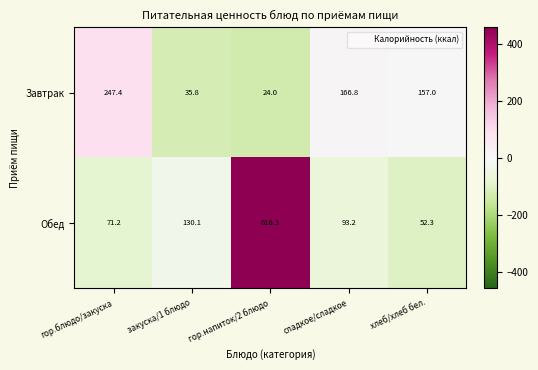

Reading right to left, list all the values displayed in this chart.

Завтрак: 157.0	166.8	24.0	35.8	247.4
Обед: 52.3	93.2	616.3	130.1	71.2